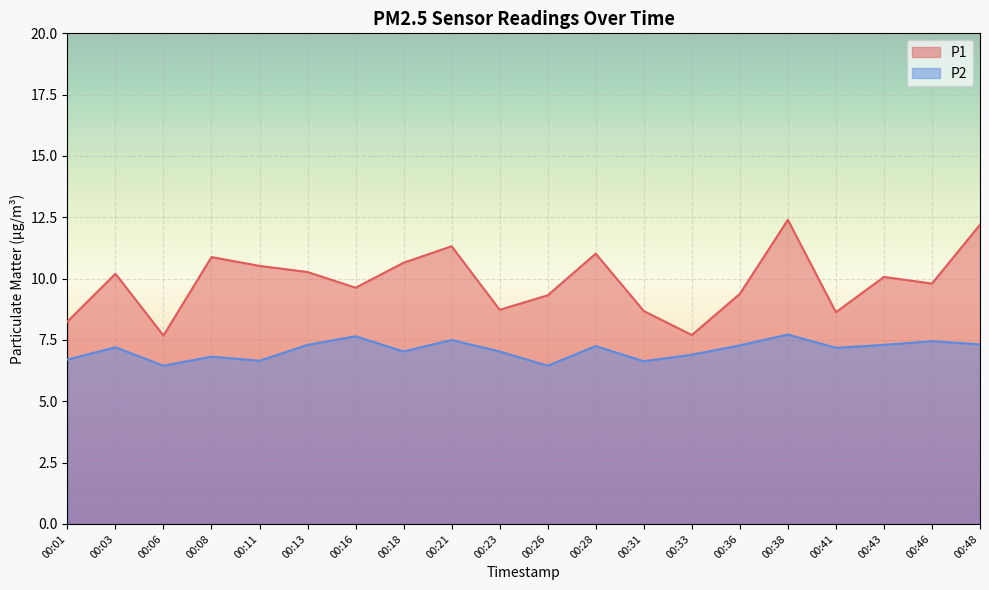

Which series has the widest spread of values?

P1